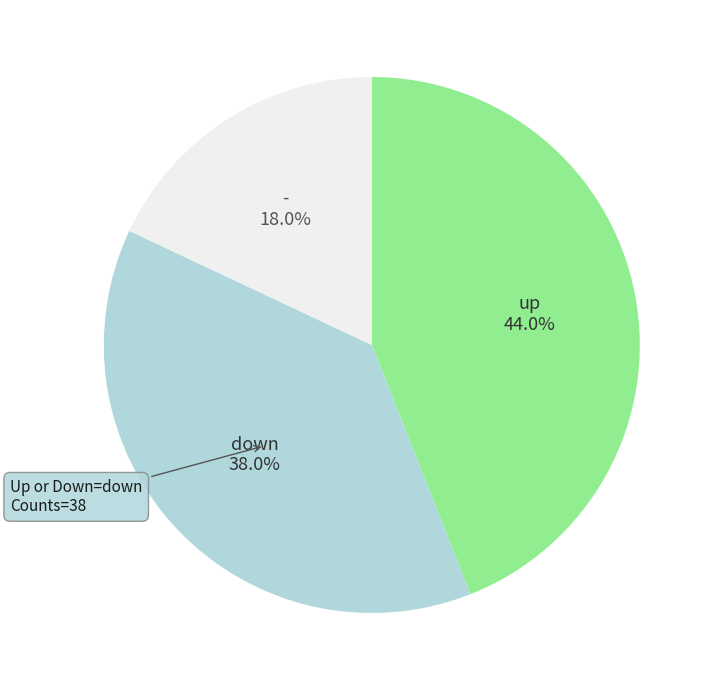

Is it true that down is 33% of the pie?

False